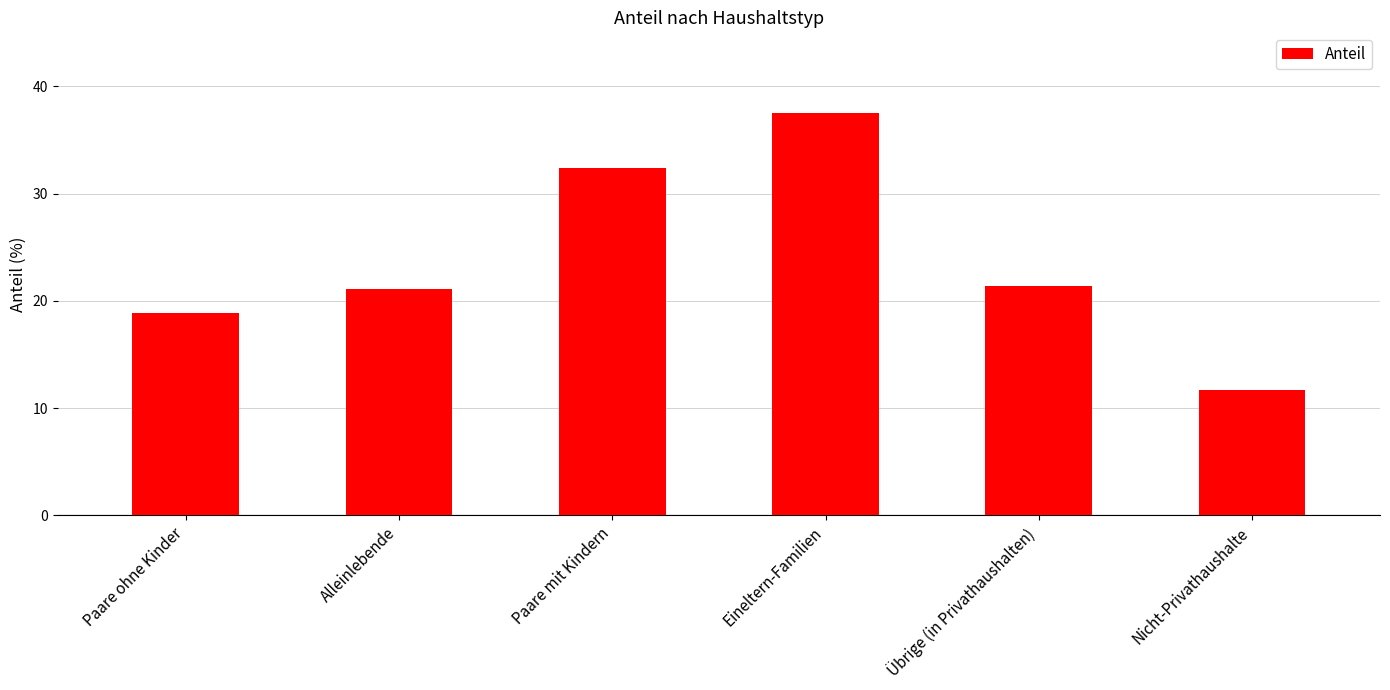

What is the greatest value displayed?

37.5